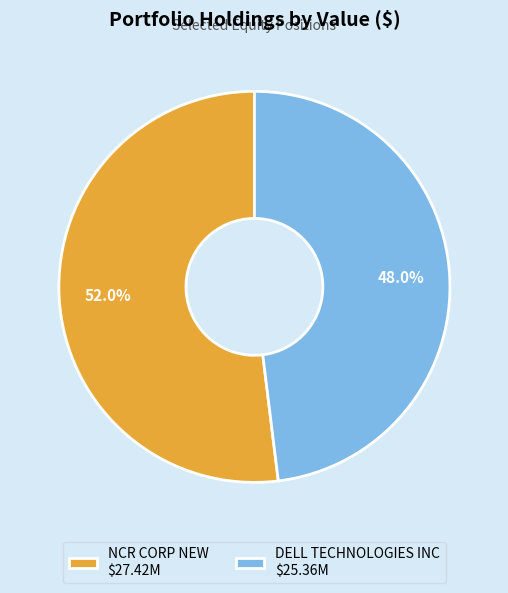

What portion of the pie excludes DELL TECHNOLOGIES INC $25.36M?

52.0%